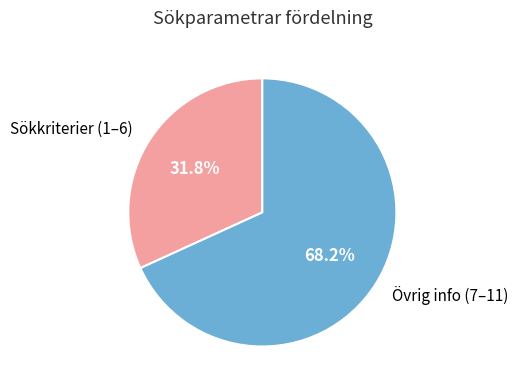

Which category has the smallest portion of the pie?

Sökkriterier (1–6)